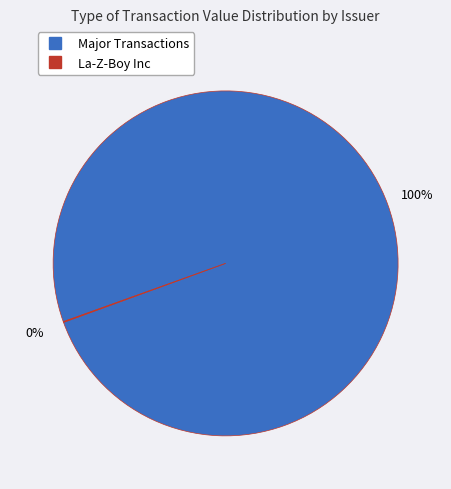

To the nearest percent, what is the average slice percentage?

50%